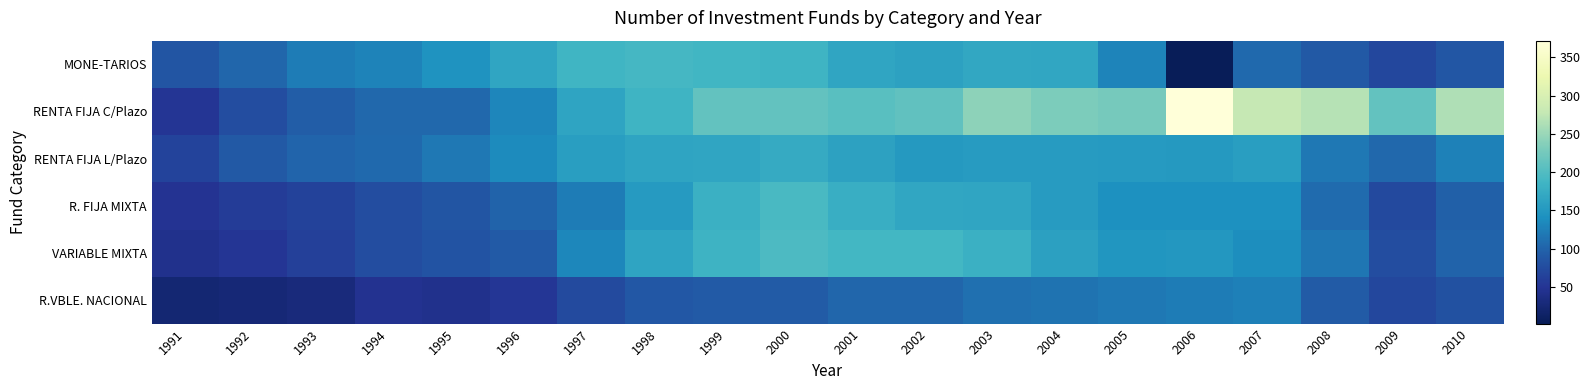

Reading left to right, list all the values displayed in this chart.

MONE-TARIOS: 1991=85	1992=103	1993=123	1994=129	1995=144	1996=166	1997=186	1998=190	1999=187	2000=185	2001=166	2002=161	2003=169	2004=167	2005=130	2006=2	2007=106	2008=90	2009=70	2010=87
RENTA FIJA C/Plazo: 1991=51	1992=77	1993=94	1994=104	1995=104	1996=131	1997=165	1998=185	1999=212	2000=212	2001=205	2002=211	2003=242	2004=231	2005=227	2006=372	2007=279	2008=268	2009=213	2010=264
RENTA FIJA L/Plazo: 1991=66	1992=89	1993=101	1994=105	1995=118	1996=136	1997=157	1998=165	1999=166	2000=173	2001=162	2002=151	2003=155	2004=154	2005=153	2006=152	2007=157	2008=119	2009=104	2010=127
R. FIJA MIXTA: 1991=48	1992=58	1993=65	1994=77	1995=85	1996=99	1997=123	1998=153	1999=181	2000=194	2001=177	2002=167	2003=166	2004=154	2005=142	2006=142	2007=141	2008=107	2009=72	2010=96
VARIABLE MIXTA: 1991=43	1992=50	1993=62	1994=76	1995=83	1996=91	1997=133	1998=165	1999=184	2000=196	2001=189	2002=189	2003=180	2004=160	2005=147	2006=148	2007=138	2008=117	2009=76	2010=100
R.VBLE. NACIONAL: 1991=23	1992=26	1993=30	1994=46	1995=43	1996=52	1997=74	1998=88	1999=91	2000=93	2001=102	2002=102	2003=111	2004=114	2005=119	2006=122	2007=126	2008=92	2009=70	2010=81